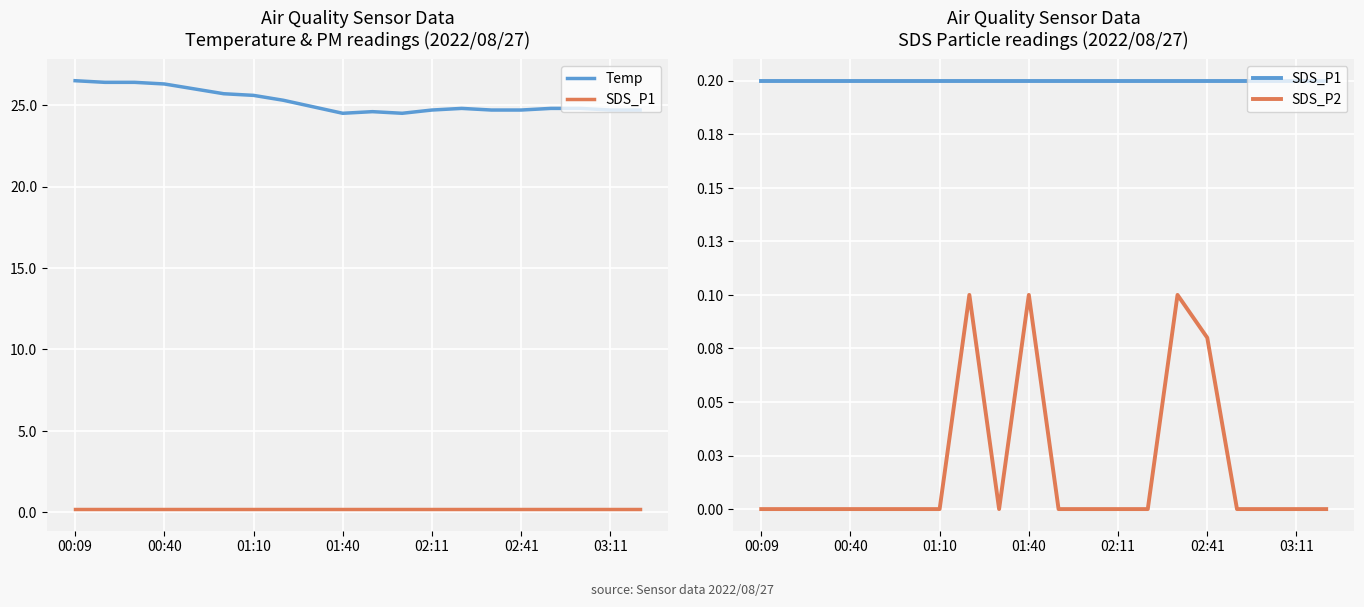

True or false: SDS_P1 has more than 1 interior local peaks.

False